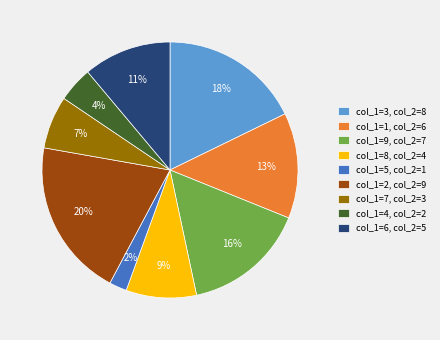

Is it true that col_1=9 is 16% of the pie?

True